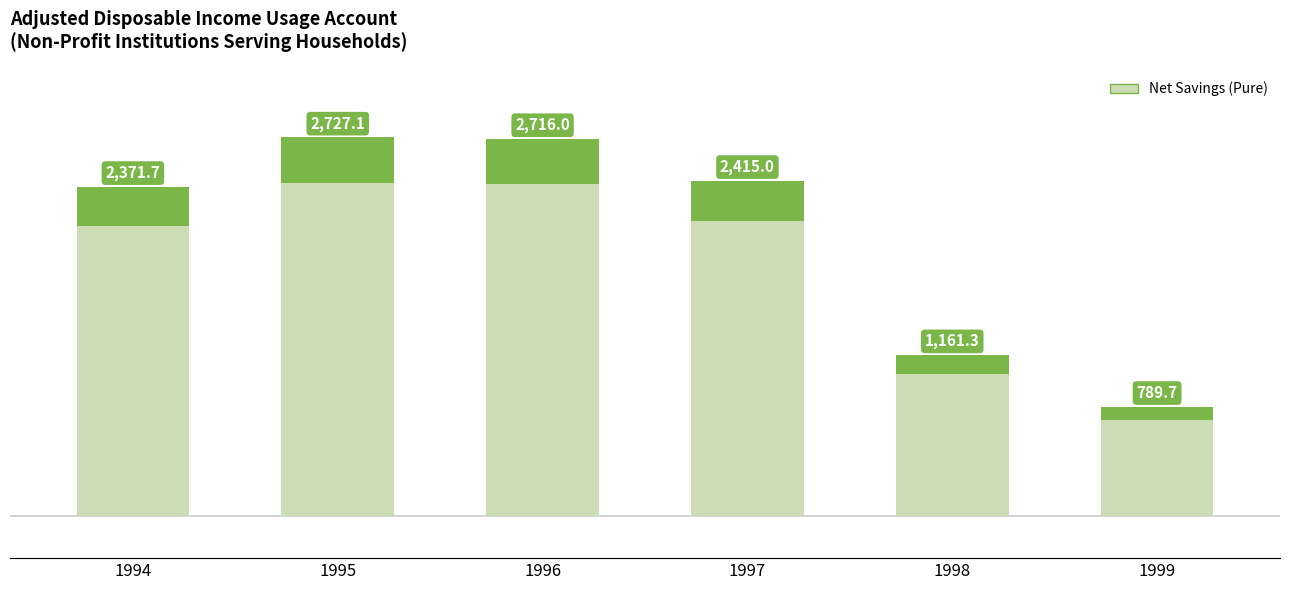

True or false: the data shows 2415.0 at 1997.

True